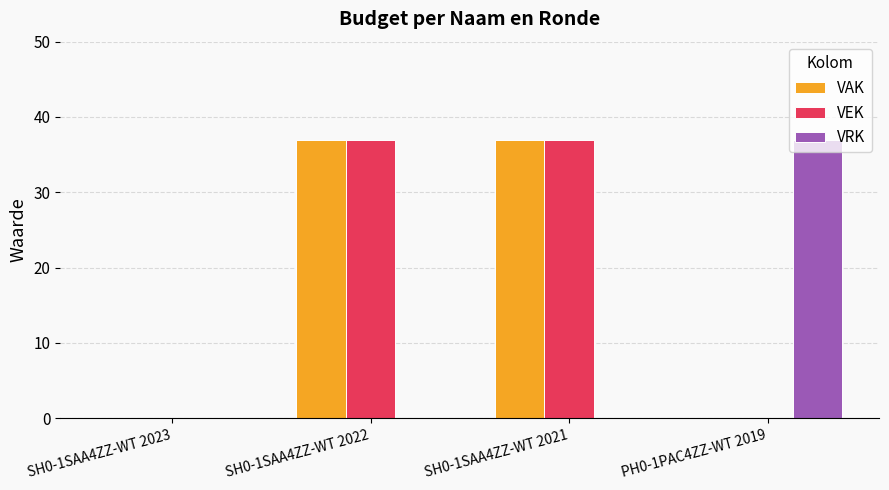

How many groups of bars are there?

4